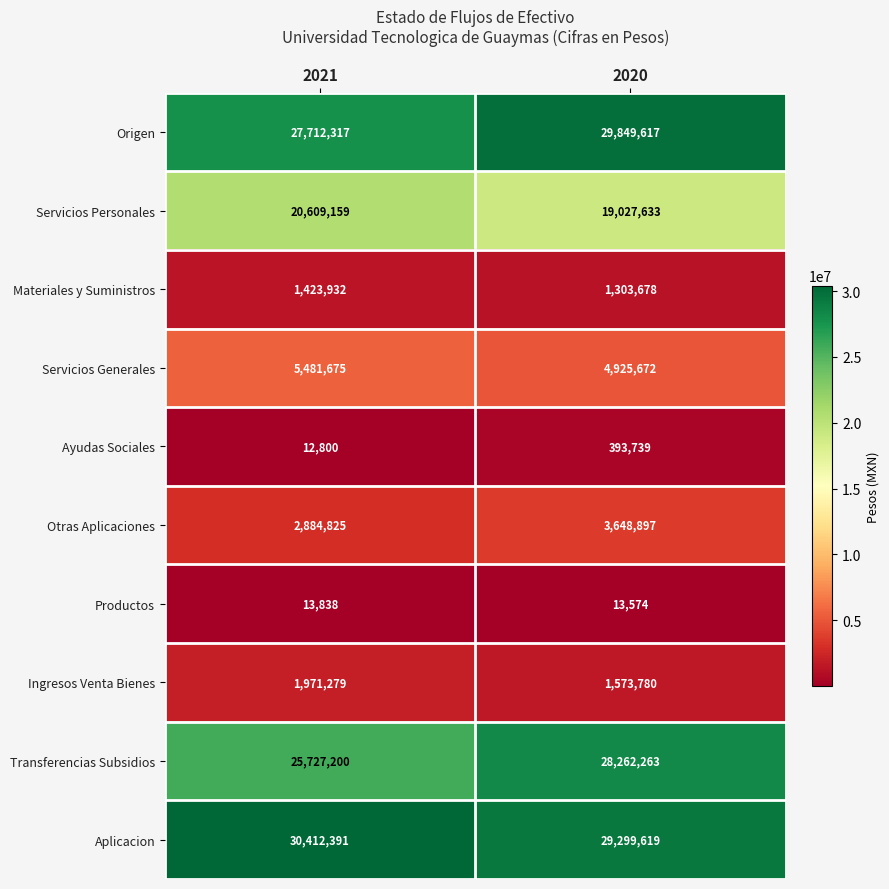

Where is Ayudas Sociales nearest to the value 203269?

2021